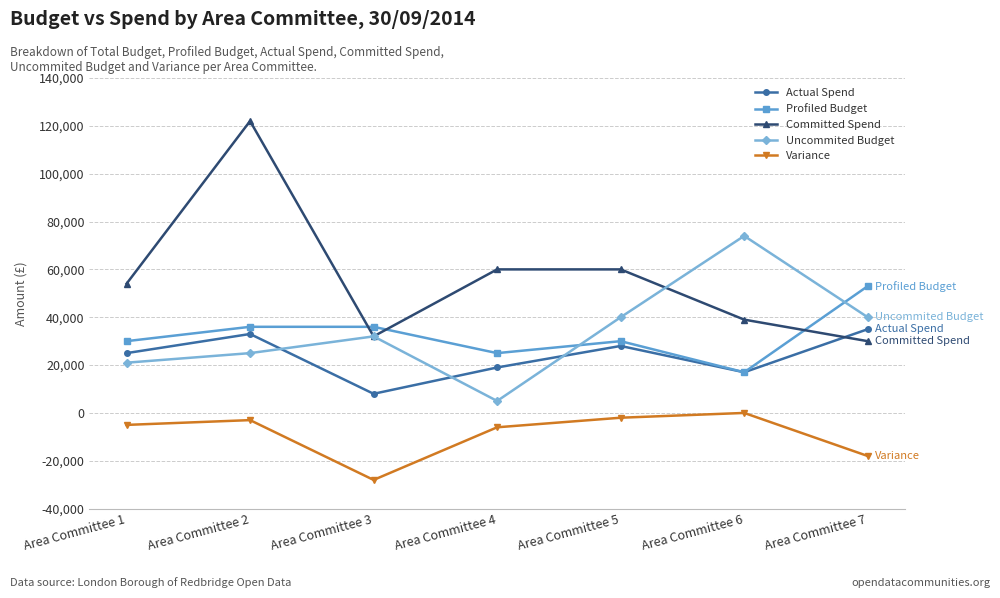

Reading left to right, list all the values displayed in this chart.

Actual Spend: Area Committee 1=25000	Area Committee 2=33000	Area Committee 3=8000	Area Committee 4=19000	Area Committee 5=28000	Area Committee 6=17000	Area Committee 7=35000
Profiled Budget: Area Committee 1=30000	Area Committee 2=36000	Area Committee 3=36000	Area Committee 4=25000	Area Committee 5=30000	Area Committee 6=17000	Area Committee 7=53000
Committed Spend: Area Committee 1=54000	Area Committee 2=122000	Area Committee 3=32000	Area Committee 4=60000	Area Committee 5=60000	Area Committee 6=39000	Area Committee 7=30000
Uncommited Budget: Area Committee 1=21000	Area Committee 2=25000	Area Committee 3=32000	Area Committee 4=5000	Area Committee 5=40000	Area Committee 6=74000	Area Committee 7=40000
Variance: Area Committee 1=-5000	Area Committee 2=-3000	Area Committee 3=-28000	Area Committee 4=-6000	Area Committee 5=-2000	Area Committee 6=0	Area Committee 7=-18000